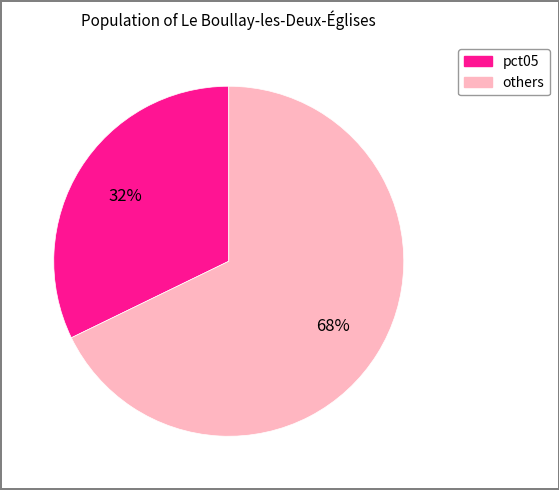

To the nearest percent, what is the average slice percentage?

50%